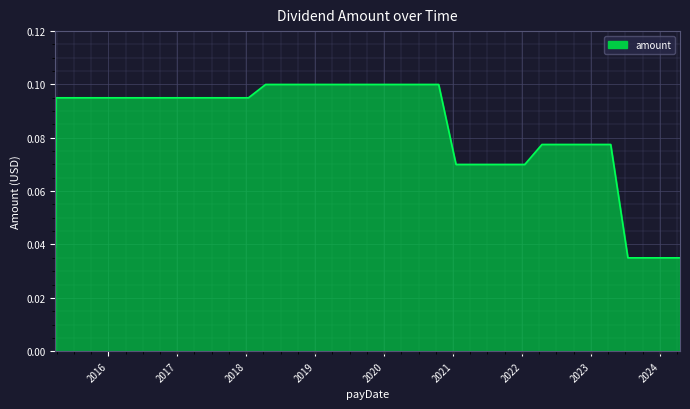

List the labels in order of value, largest first.

2020-10-15, 2020-07-15, 2020-04-15, 2020-01-15, 2019-10-15, 2019-07-15, 2019-04-15, 2019-01-15, 2018-10-15, 2018-07-13, 2018-04-13, 2018-01-12, 2017-10-13, 2017-07-14, 2017-04-14, 2017-01-13, 2016-10-14, 2016-07-15, 2016-04-15, 2016-01-15, 2015-10-15, 2015-07-15, 2015-03-30, 2023-04-14, 2023-01-13, 2022-10-14, 2022-07-15, 2022-04-15, 2022-01-14, 2021-10-15, 2021-07-15, 2021-04-15, 2021-01-15, 2015-03-27, 2024-04-15, 2024-01-12, 2023-10-13, 2023-07-14